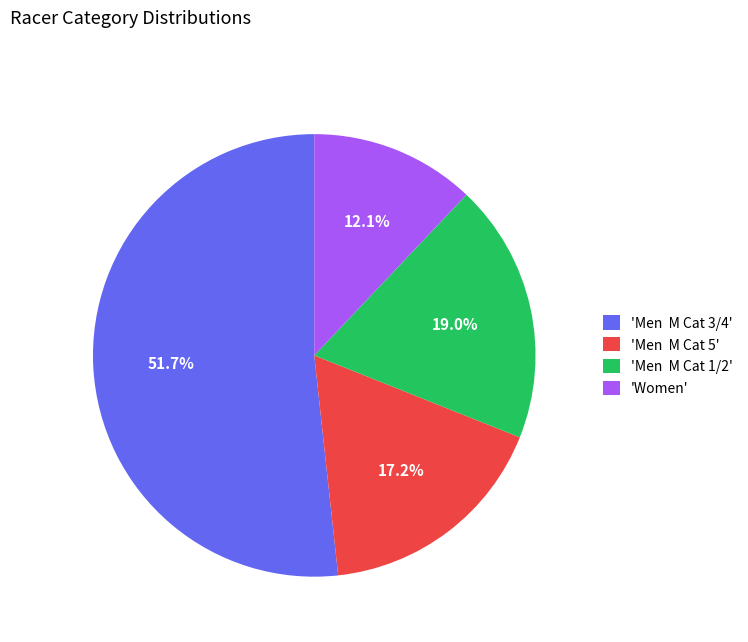

What is the smallest slice in the pie chart?

'Women'